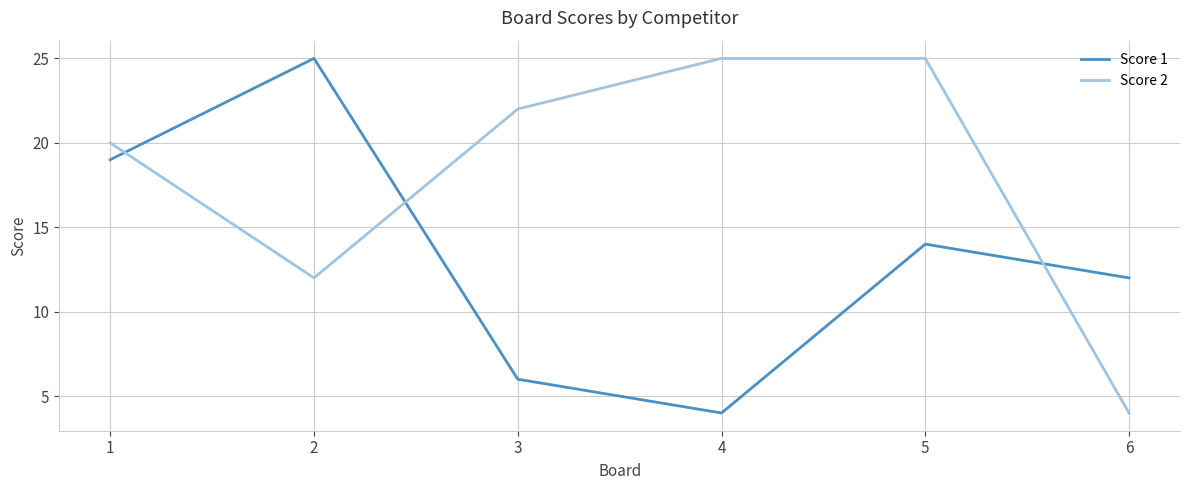

Which category has the highest value in the Score 1 series?

2